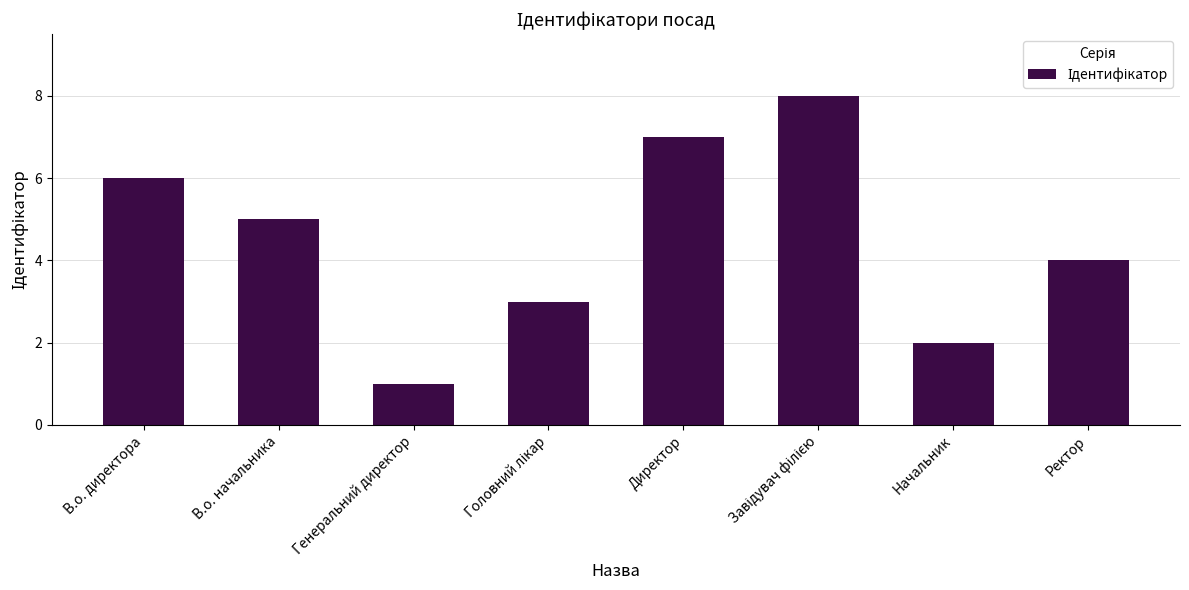

Reading left to right, list all the values displayed in this chart.

6	5	1	3	7	8	2	4